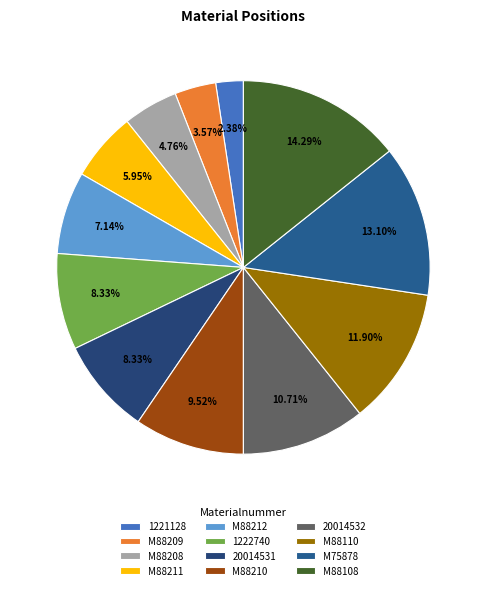

To the nearest percent, what is the difference between the largest and smallest slice percentages?

12%